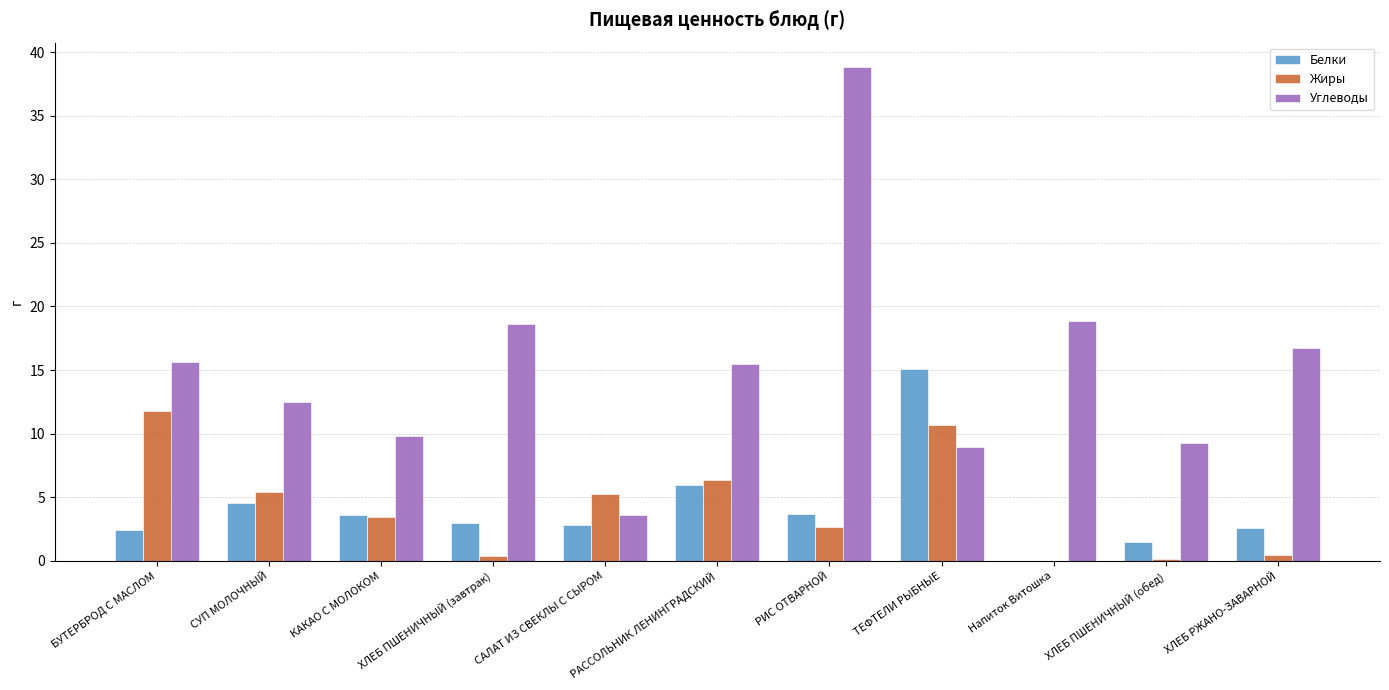

How many data points in Жиры are above 3?

6